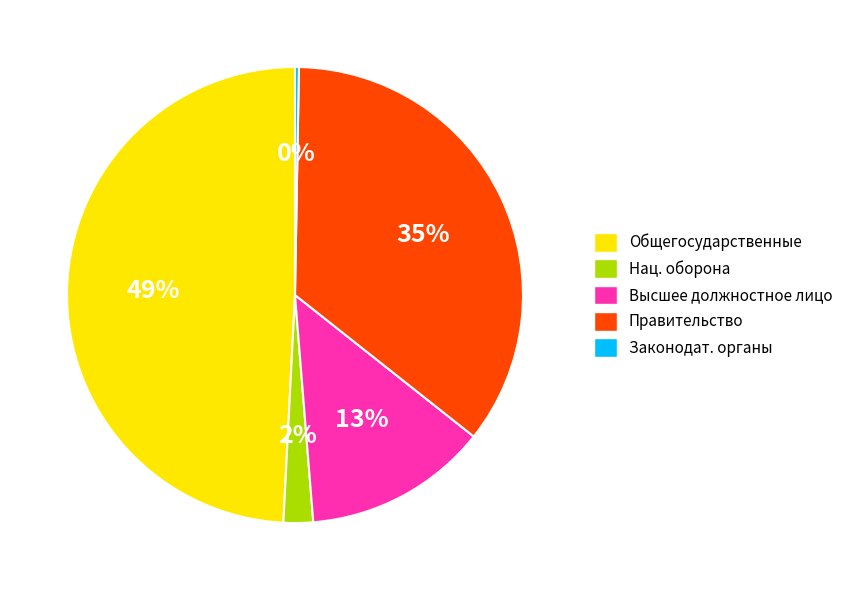

Do Общегосударственные and Правительство together represent more than half of the pie?

Yes